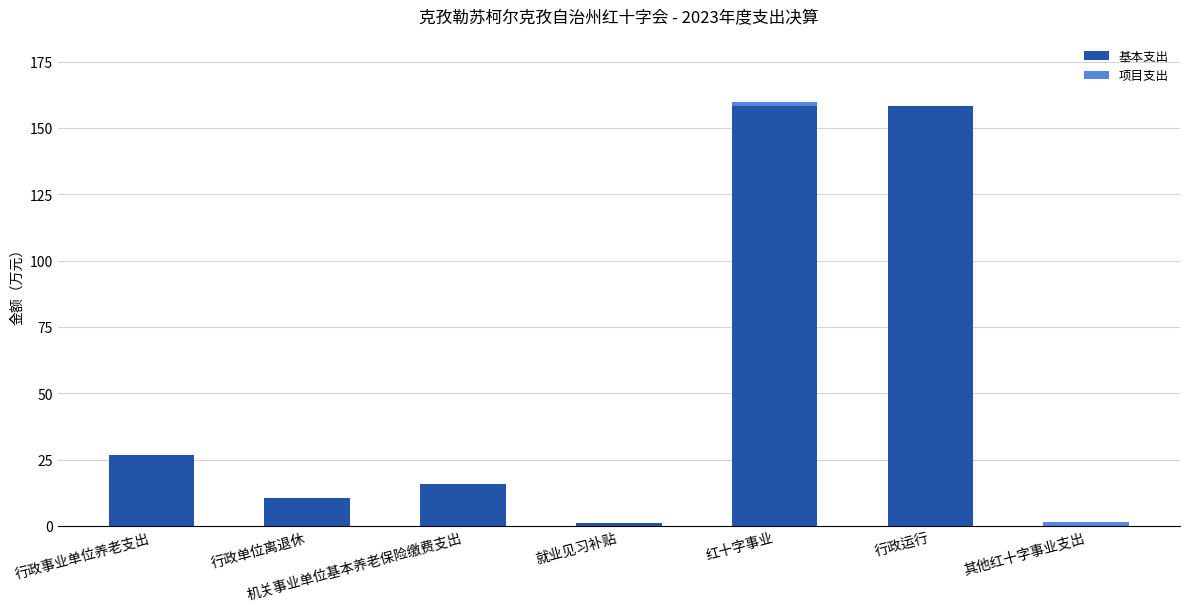

What is the highest value of the 基本支出 series?

158.2